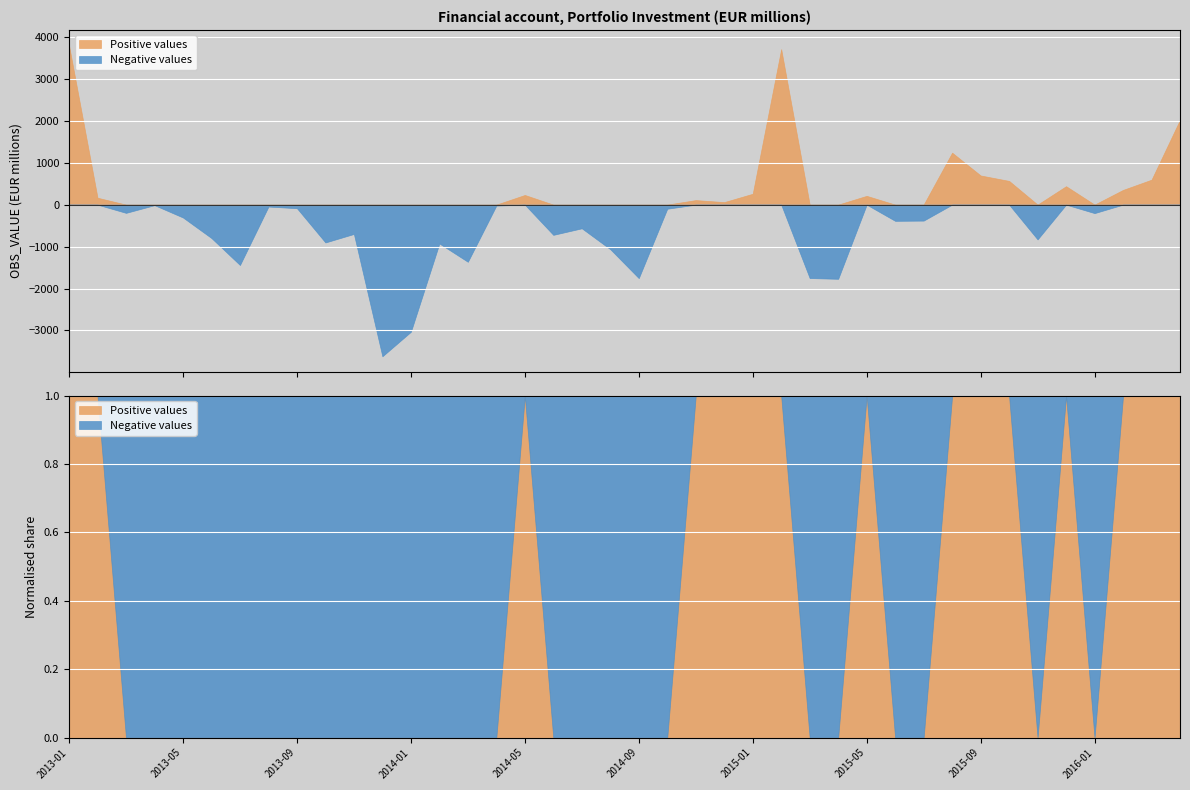

Reading right to left, list all the values displayed in this chart.

OBS_VALUE: 2016-04=2022.7	2016-03=594.5	2016-02=350.6	2016-01=-202.2	2015-12=439.2	2015-11=-829.3	2015-10=565.0	2015-09=694.8	2015-08=1238.4	2015-07=-380.9	2015-06=-386.7	2015-05=209.1	2015-04=-1768.4	2015-03=-1750.4	2015-02=3706.3	2015-01=258.8	2014-12=59.9	2014-11=107.7	2014-10=-97.7	2014-09=-1752.3	2014-08=-1062.6	2014-07=-564.5	2014-06=-720.9	2014-05=229.9	2014-04=-22.8	2014-03=-1362.7	2014-02=-926.4	2014-01=-3031.0	2013-12=-3615.6	2013-11=-698.9	2013-10=-902.1	2013-09=-85.4	2013-08=-46.0	2013-07=-1439.5	2013-06=-797.3	2013-05=-306.7	2013-04=-12.7	2013-03=-196.3	2013-02=164.3	2013-01=3793.6
Positive values: 2016-04=2022.7	2016-03=594.5	2016-02=350.6	2016-01=0.0	2015-12=439.2	2015-11=0.0	2015-10=565.0	2015-09=694.8	2015-08=1238.4	2015-07=0.0	2015-06=0.0	2015-05=209.1	2015-04=0.0	2015-03=0.0	2015-02=3706.3	2015-01=258.8	2014-12=59.9	2014-11=107.7	2014-10=0.0	2014-09=0.0	2014-08=0.0	2014-07=0.0	2014-06=0.0	2014-05=229.9	2014-04=0.0	2014-03=0.0	2014-02=0.0	2014-01=0.0	2013-12=0.0	2013-11=0.0	2013-10=0.0	2013-09=0.0	2013-08=0.0	2013-07=0.0	2013-06=0.0	2013-05=0.0	2013-04=0.0	2013-03=0.0	2013-02=164.3	2013-01=3793.6
Negative values: 2016-04=0.0	2016-03=0.0	2016-02=0.0	2016-01=-202.2	2015-12=0.0	2015-11=-829.3	2015-10=0.0	2015-09=0.0	2015-08=0.0	2015-07=-380.9	2015-06=-386.7	2015-05=0.0	2015-04=-1768.4	2015-03=-1750.4	2015-02=0.0	2015-01=0.0	2014-12=0.0	2014-11=0.0	2014-10=-97.7	2014-09=-1752.3	2014-08=-1062.6	2014-07=-564.5	2014-06=-720.9	2014-05=0.0	2014-04=-22.8	2014-03=-1362.7	2014-02=-926.4	2014-01=-3031.0	2013-12=-3615.6	2013-11=-698.9	2013-10=-902.1	2013-09=-85.4	2013-08=-46.0	2013-07=-1439.5	2013-06=-797.3	2013-05=-306.7	2013-04=-12.7	2013-03=-196.3	2013-02=0.0	2013-01=0.0